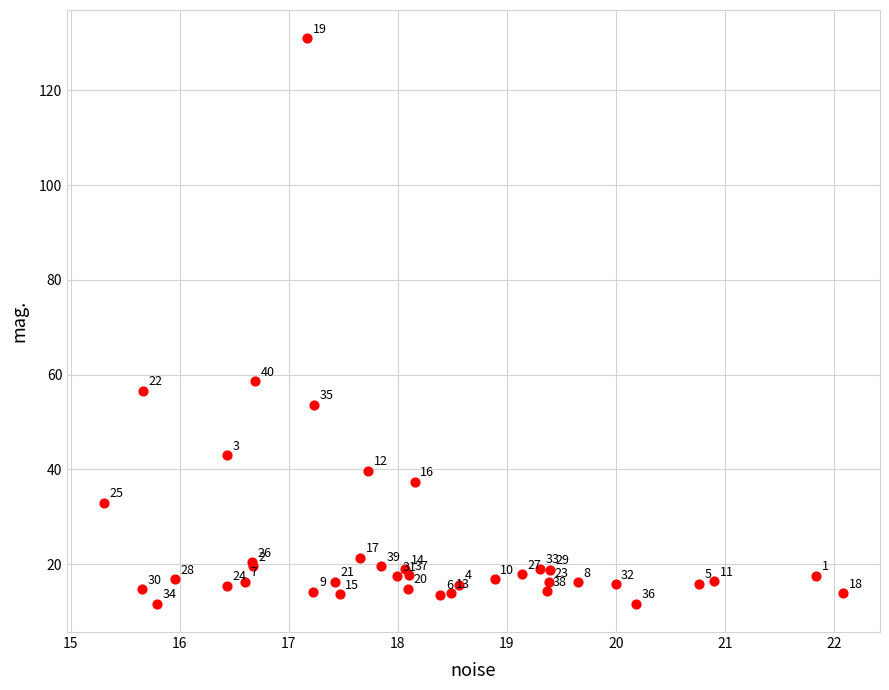

What Y value in the scatter plot is closest to 71?

58.6